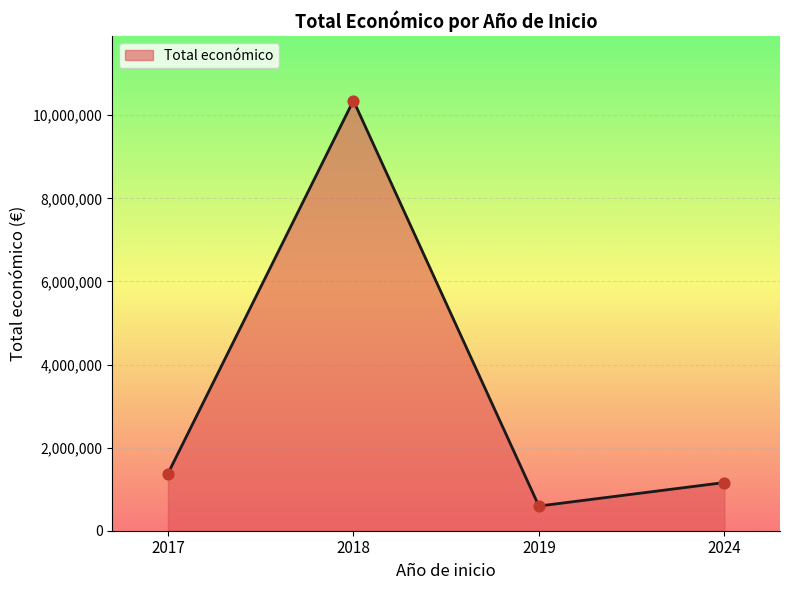

Between 2024 and 2018, which is larger?

2018